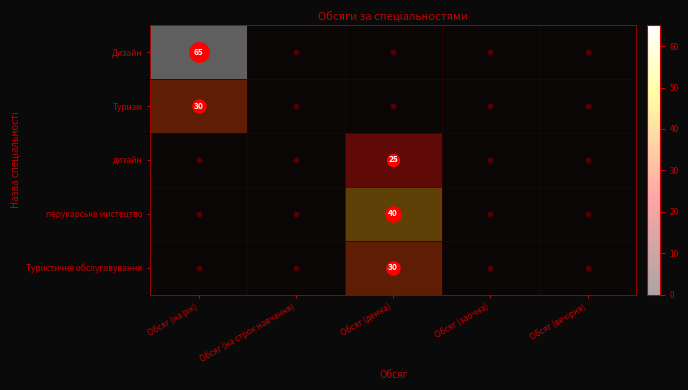

What is the sum of all Туристичне обслуговування values?

30